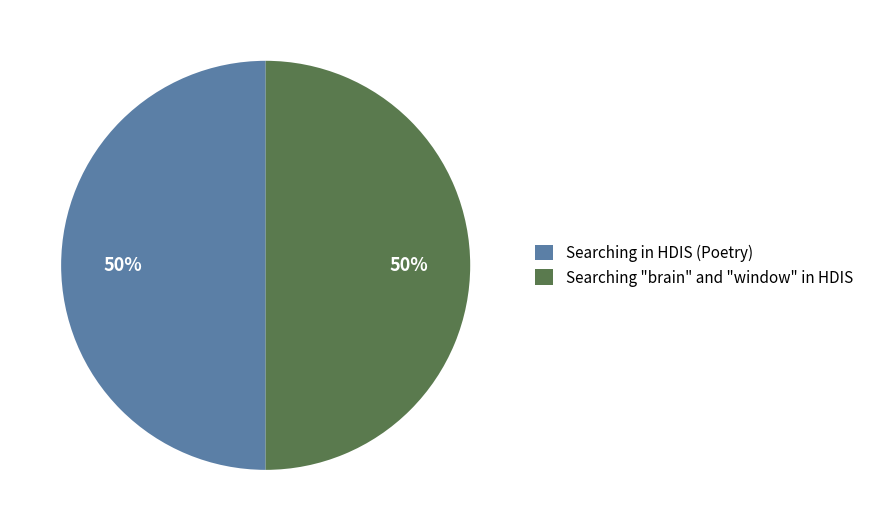

The Searching in HDIS (Poetry) slice represents 42% of the pie. True or false?

False